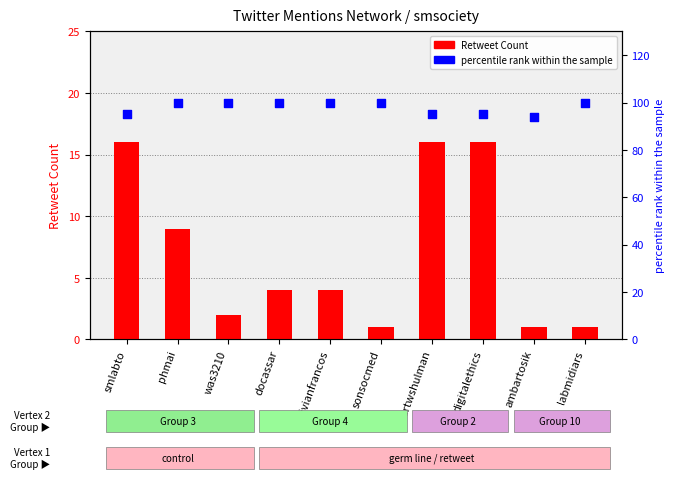

Which series contains the lowest Y value?

Retweet Count